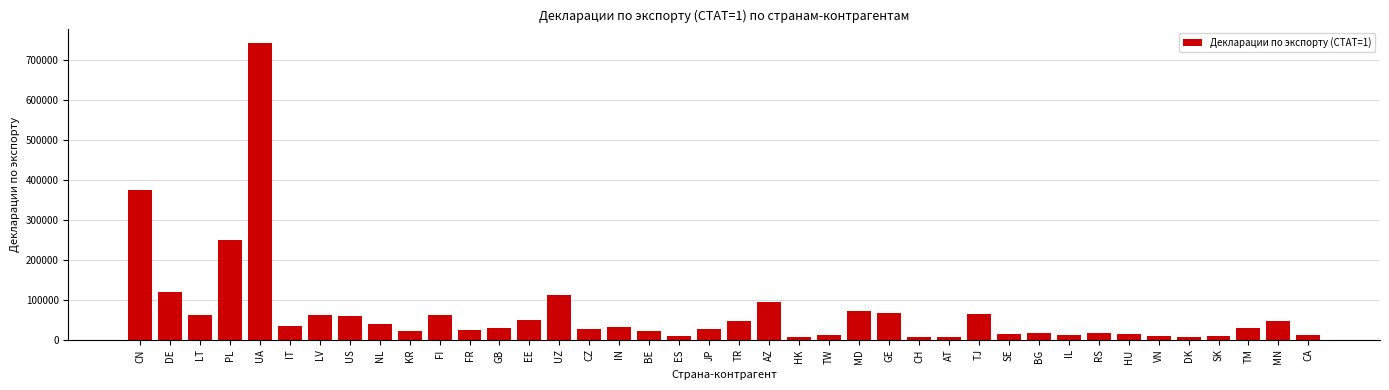

What is the difference between the maximum and minimum values?

735191